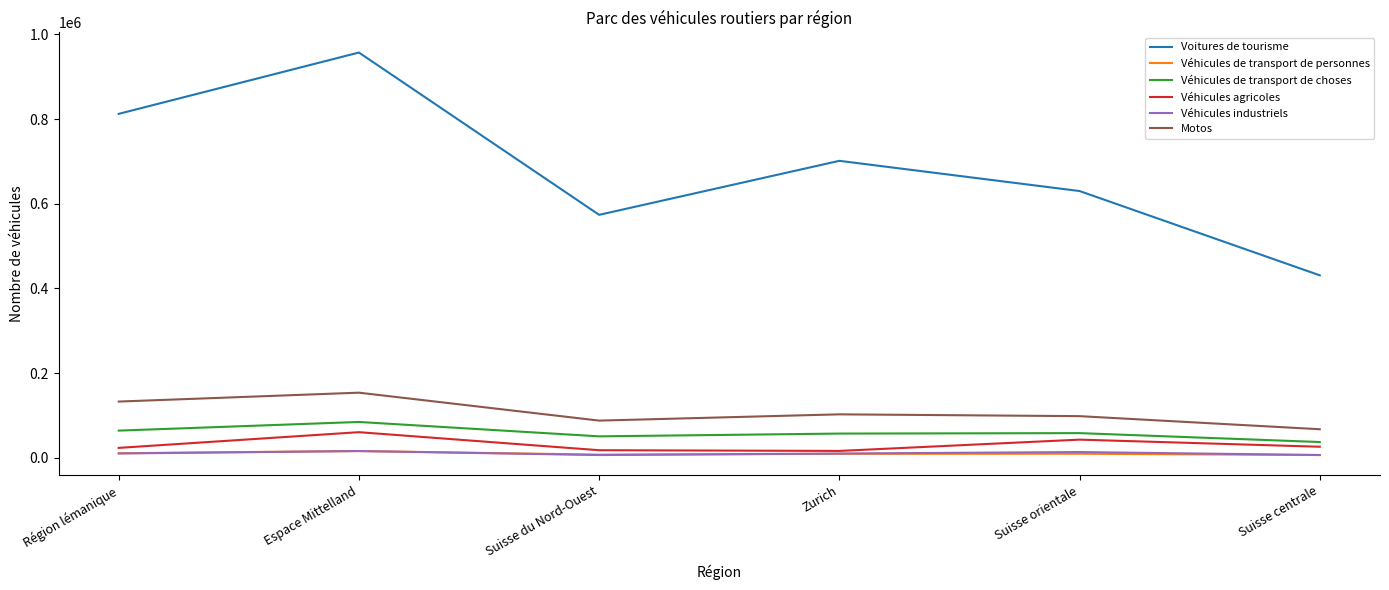

What are all the series names shown in the legend?

Voitures de tourisme, Véhicules de transport de personnes, Véhicules de transport de choses, Véhicules agricoles, Véhicules industriels, Motos